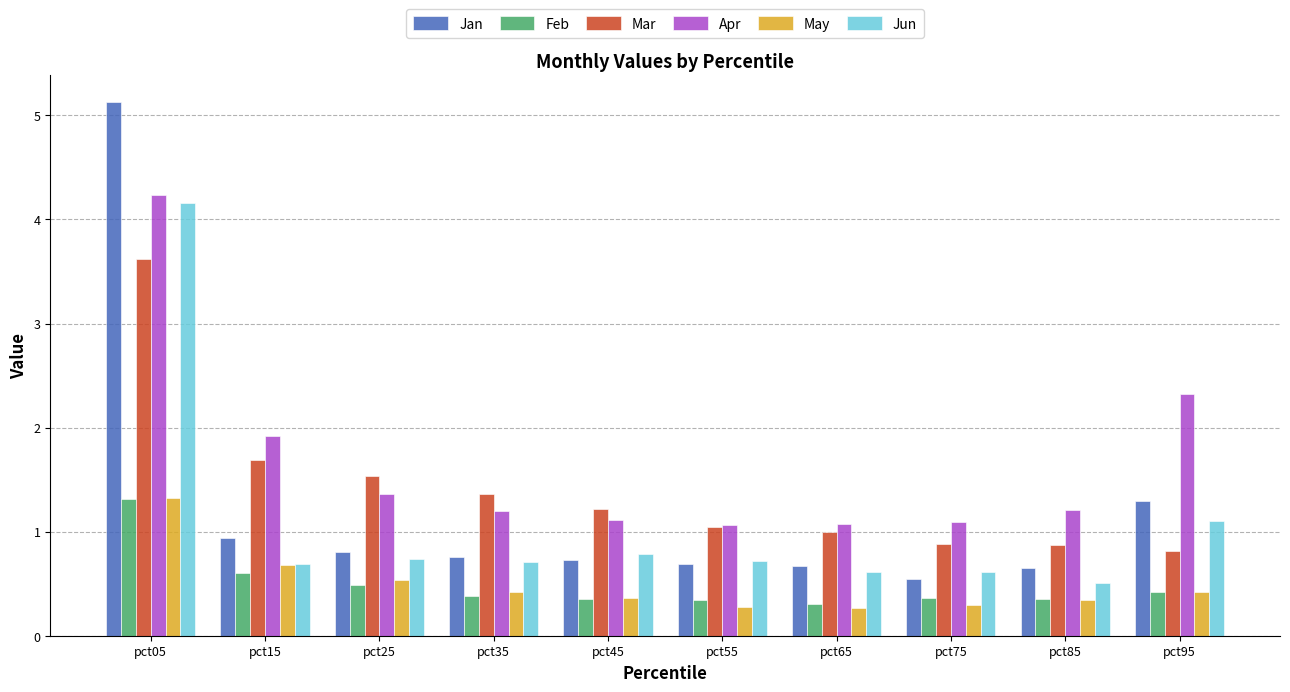

What is the spread (max minus min) of values at pct45?

0.9